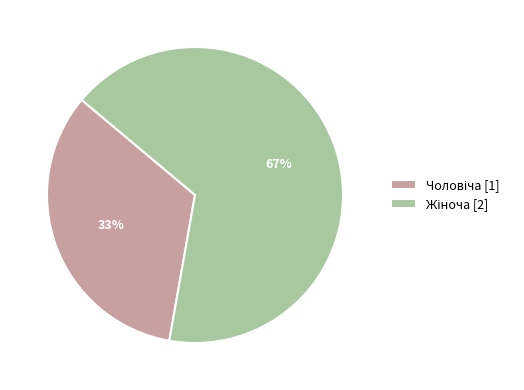

How many slices are in this pie chart?

2